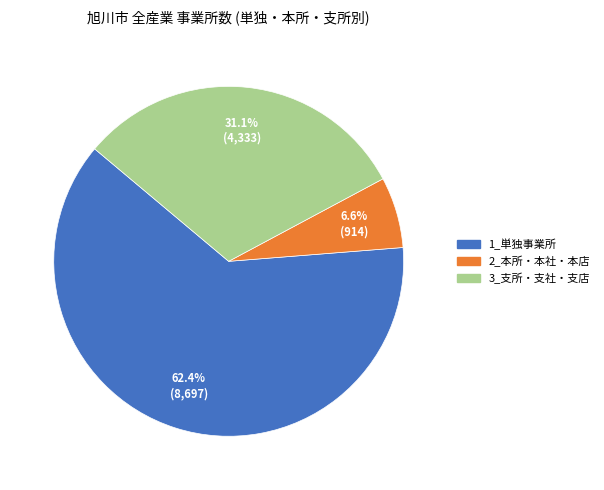

What percentage is NOT represented by 3_支所・支社・支店?

68.9%